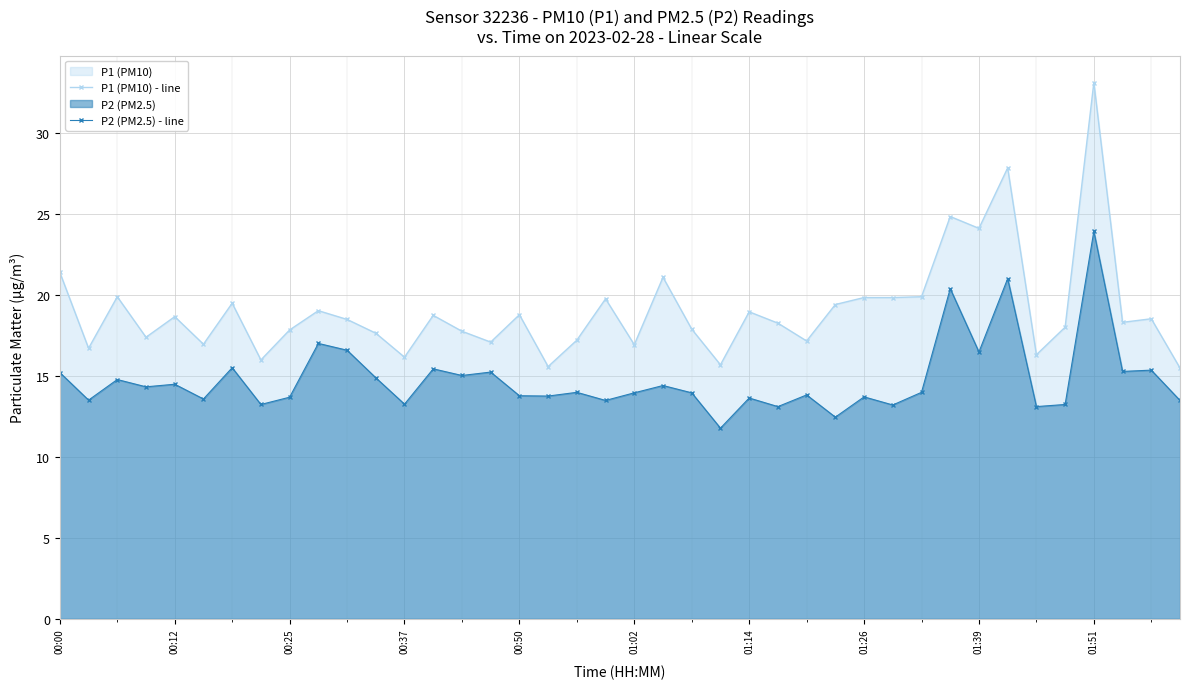

The P2 (PM2.5) - line series shows 13.2 at 29. True or false?

True